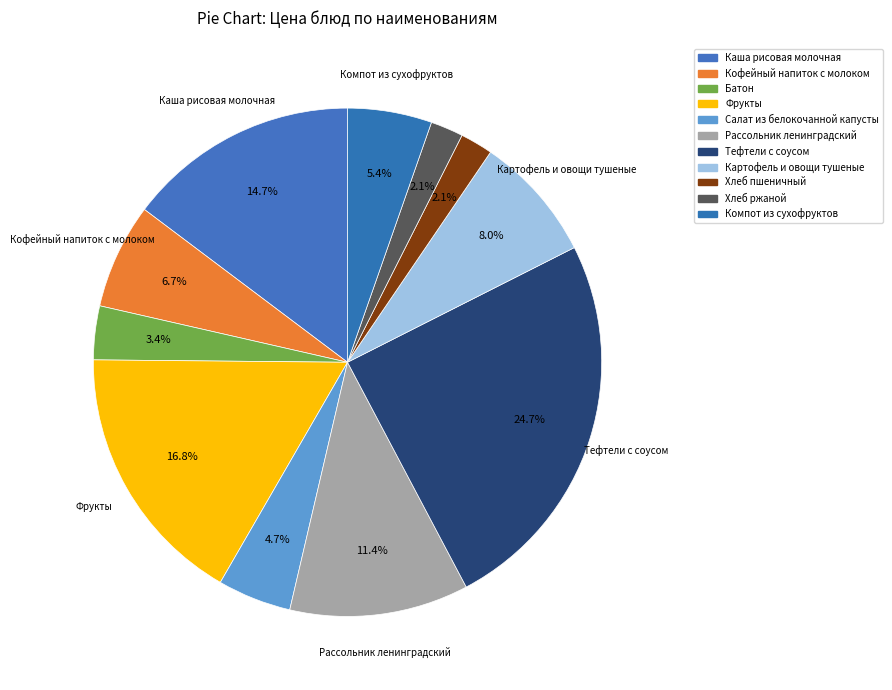

True or false: Хлеб пшеничный accounts for 2% of the total.

True